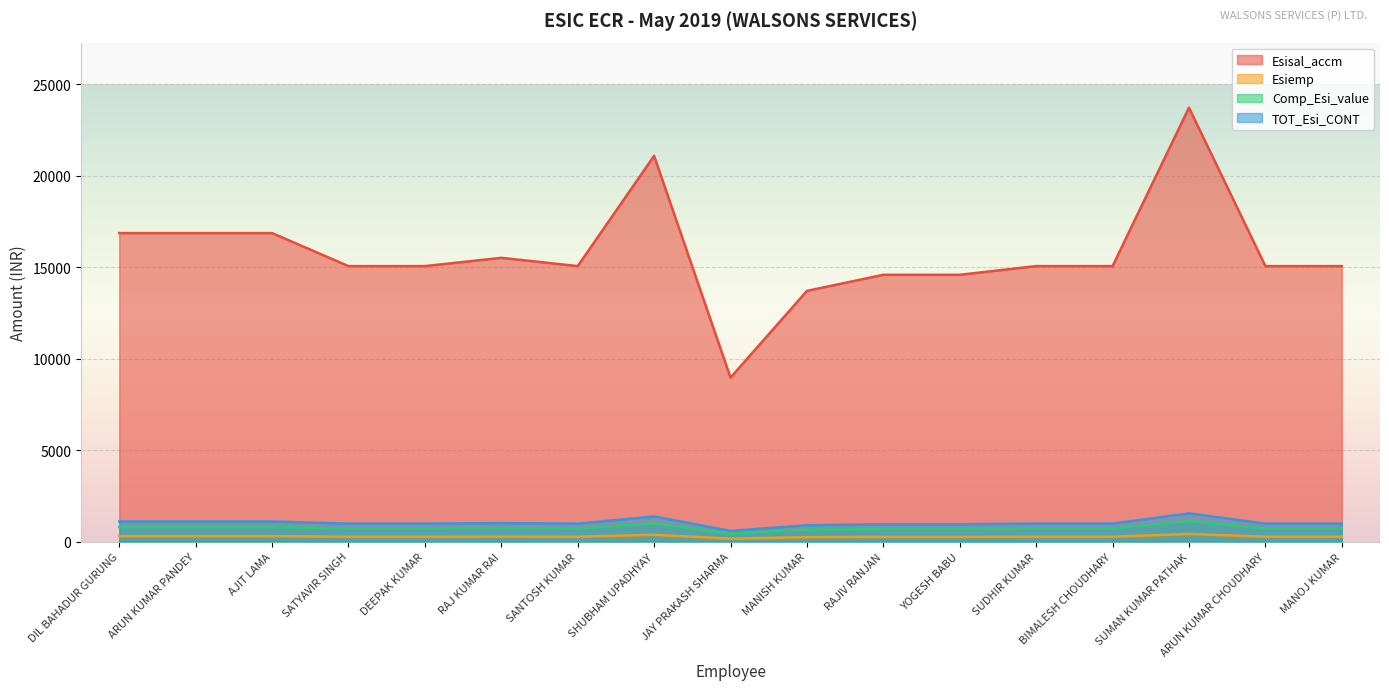

What is the value of the TOT_Esi_CONT point at the 8th from the left?

1371.8